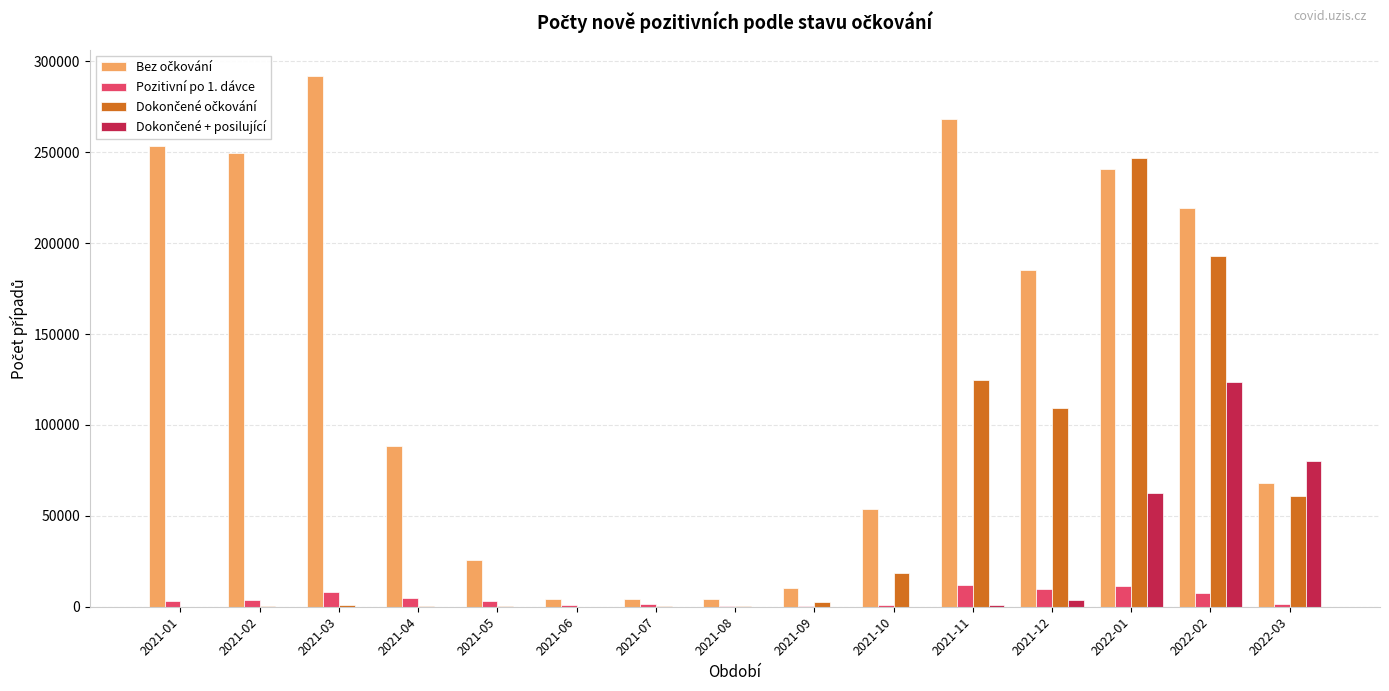

Are the bars grouped side by side (vs. stacked)?

Yes